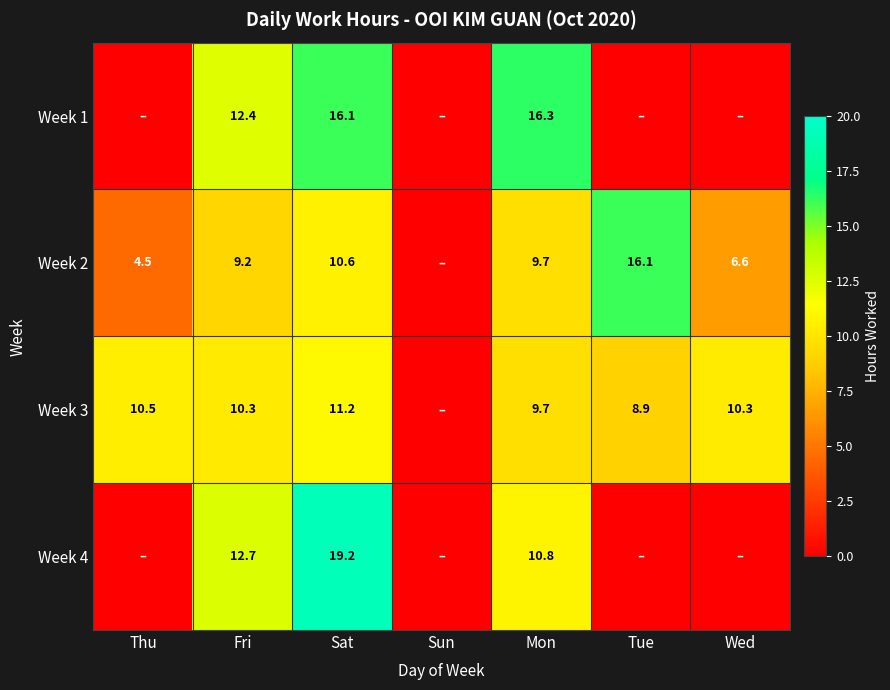

At how many categories does at least one series exceed 13?

3